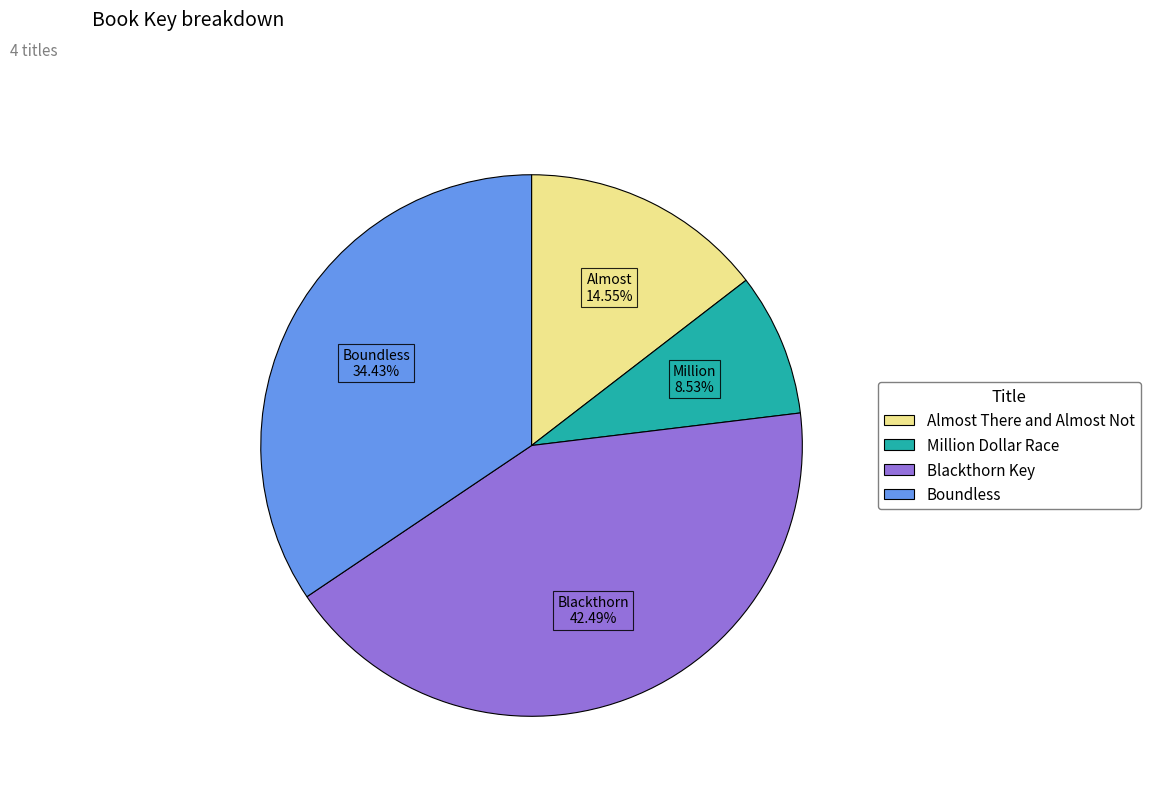

Which category has the biggest portion of the pie?

Blackthorn Key